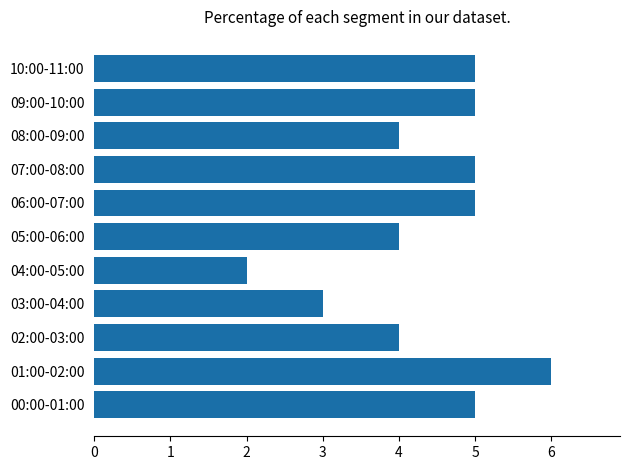

What is the difference between the maximum and second lowest values?

3